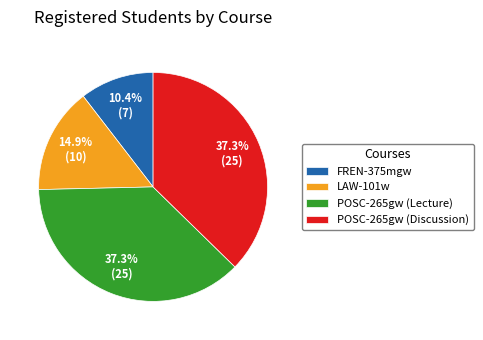

What percentage is the FREN-375mgw slice, to the nearest percent?

10%